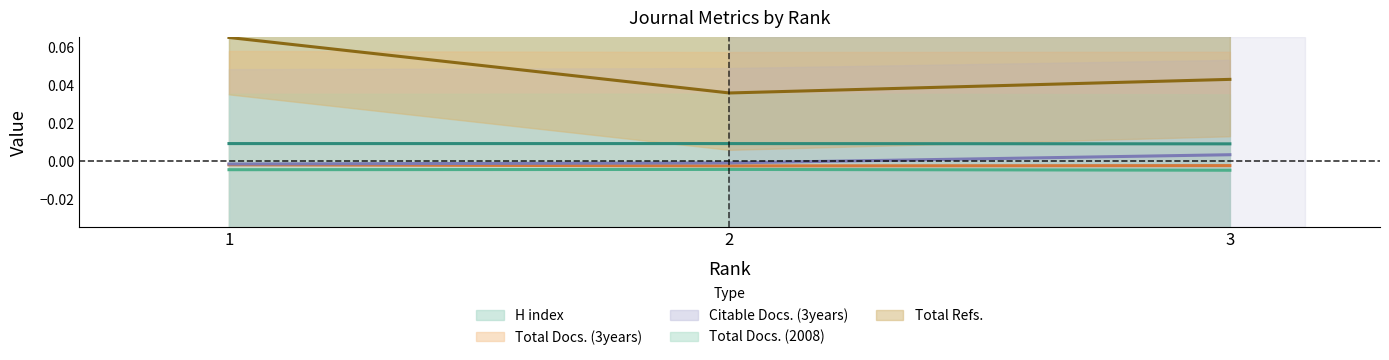

Is the value of Total Docs. (3years) at 2 greater than the value of H index at 1?

No